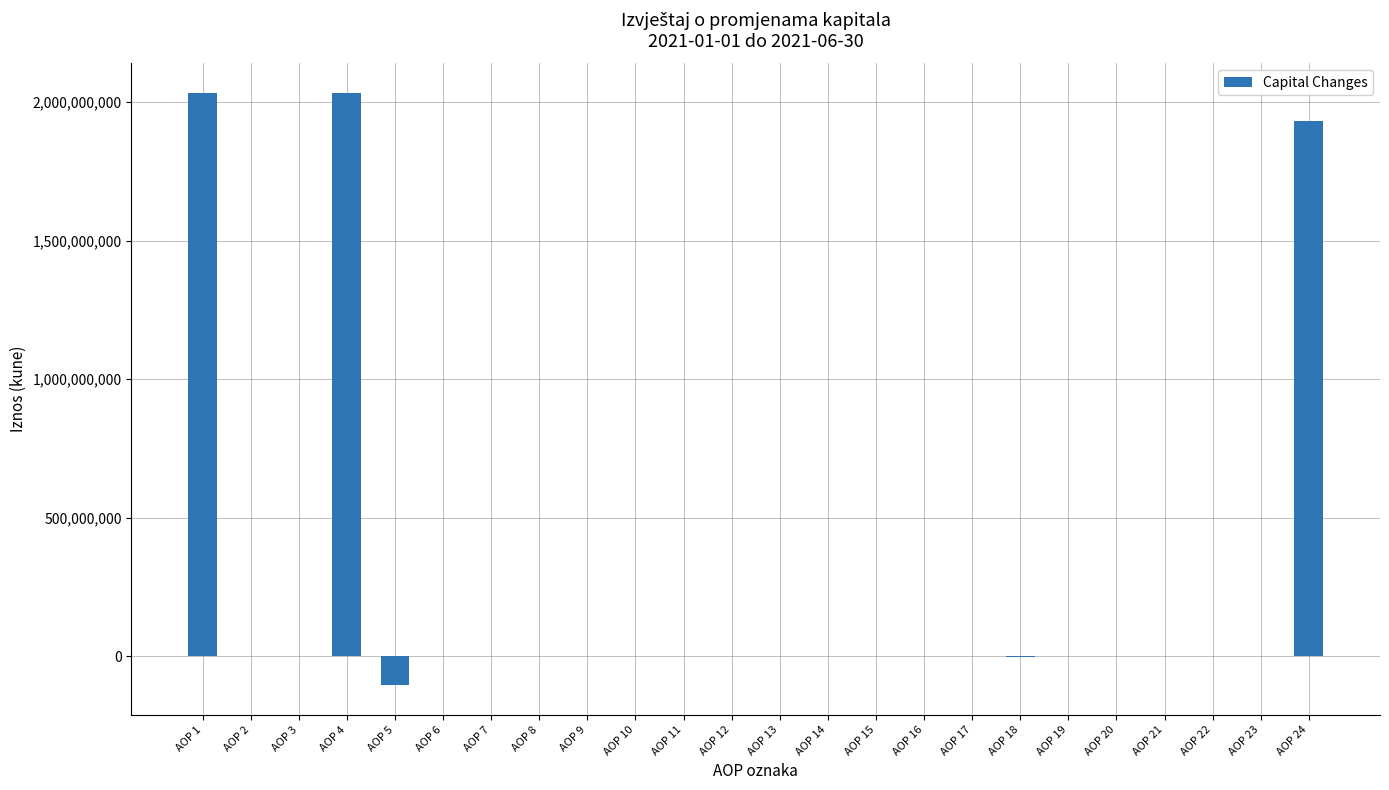

What is the average value?

245616988